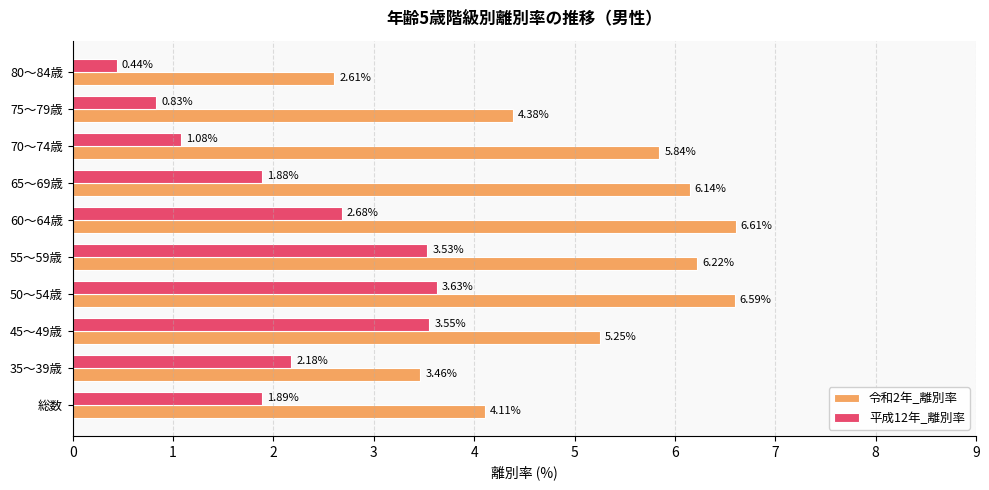

List the labels in order of 令和2年_離別率 value, smallest first.

80～84歳, 35～39歳, 総数, 75～79歳, 45～49歳, 70～74歳, 65～69歳, 55～59歳, 50～54歳, 60～64歳